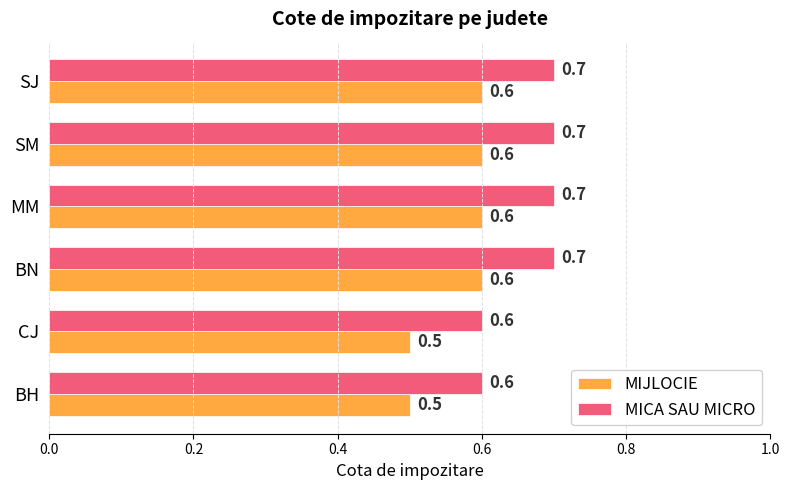

What is the average value of the MICA SAU MICRO series?

0.7